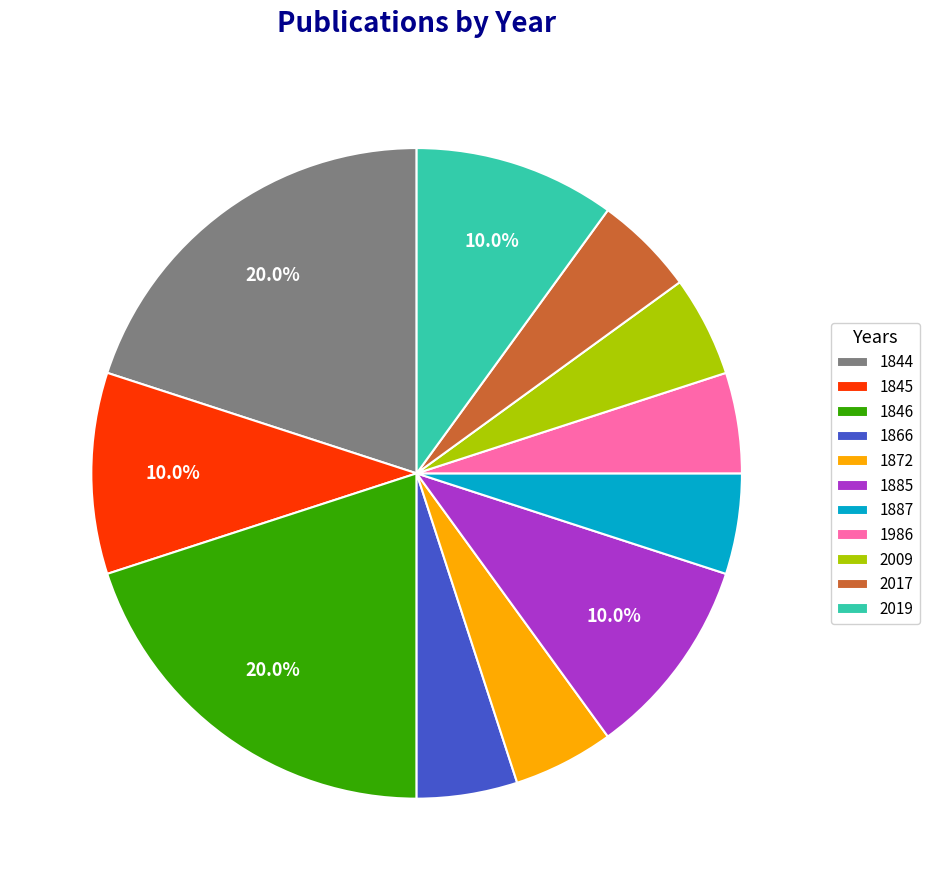

Do 2009 and 1885 together represent more than half of the pie?

No